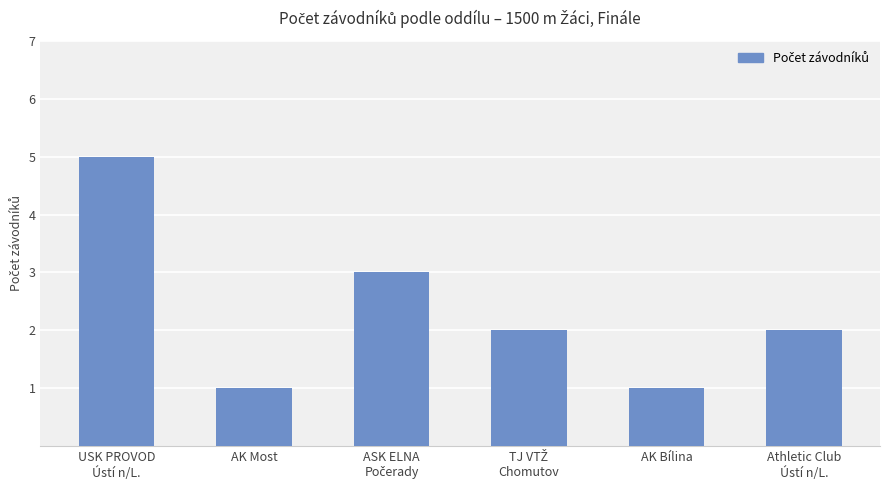

How many values are between 1 and 3?

5